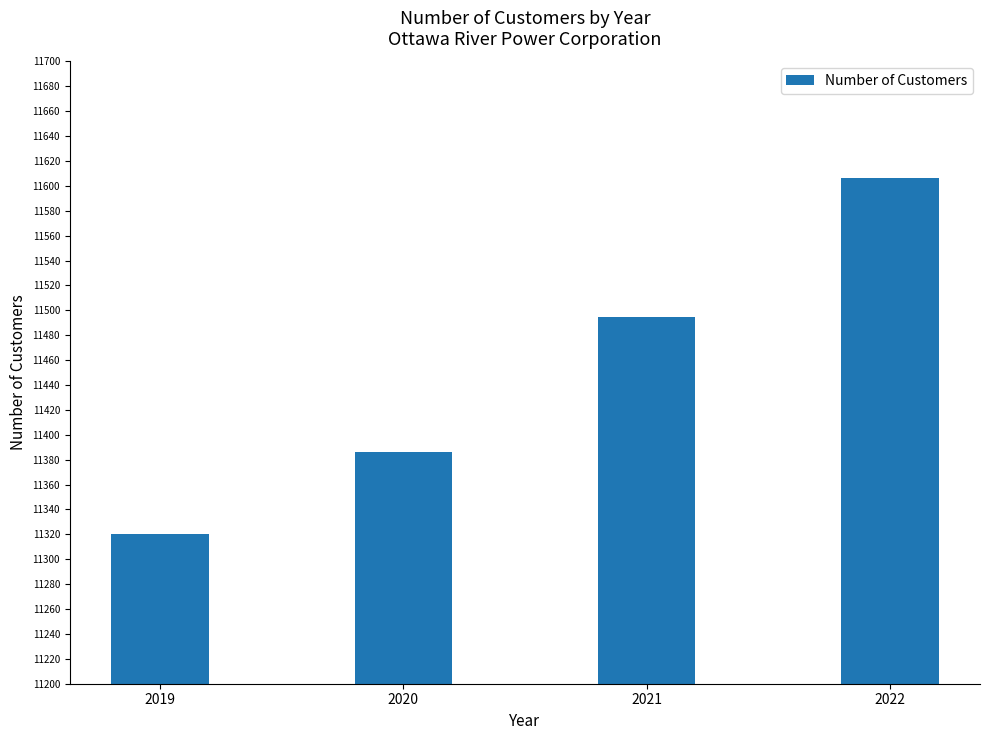

Between 2021 and 2019, which is larger?

2021